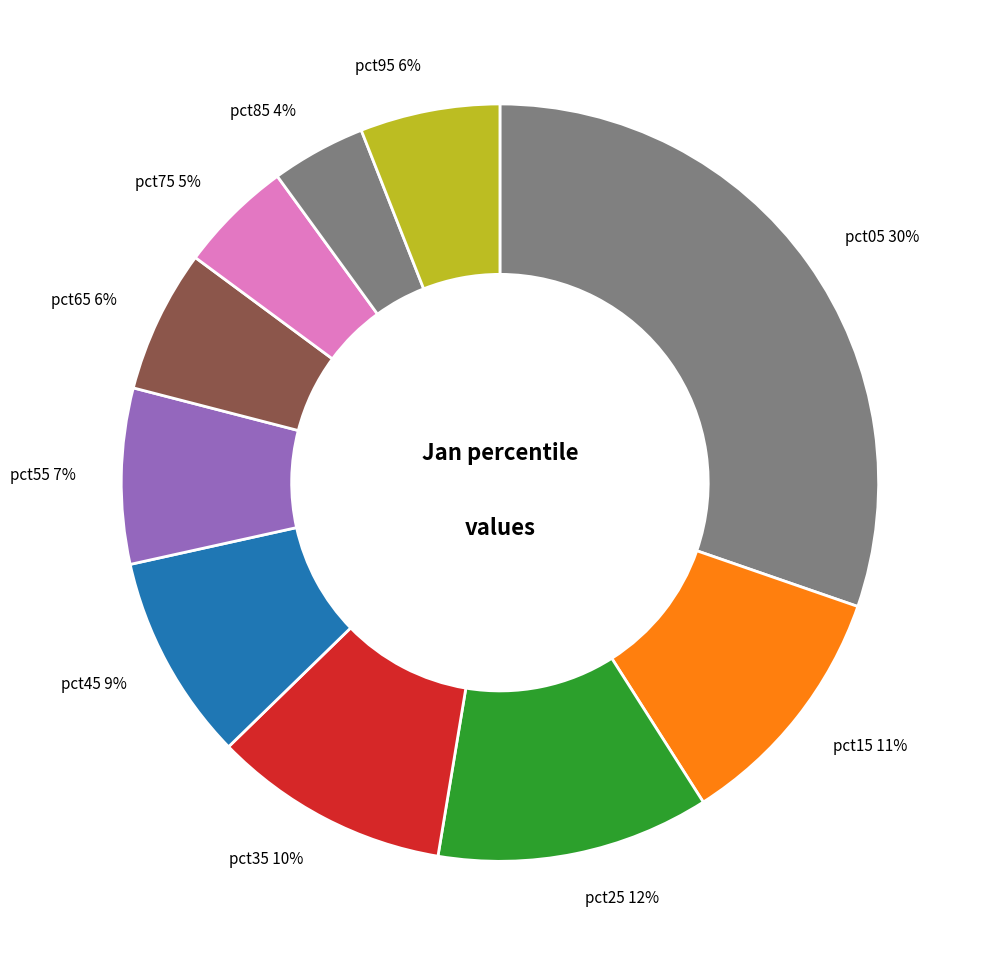

To the nearest percent, what is the difference between the largest and smallest slice percentages?

26%